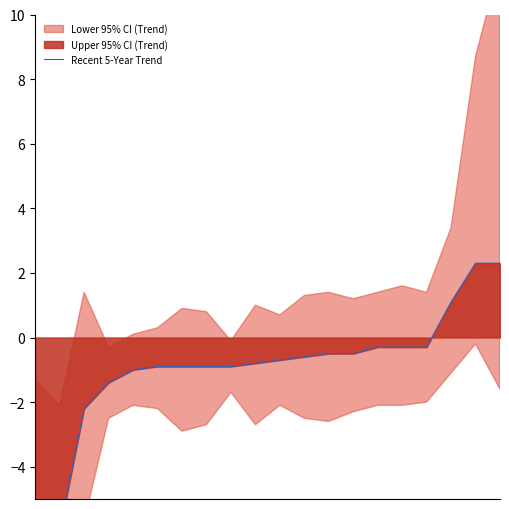

What is the difference between the maximum and second lowest values?

8.3